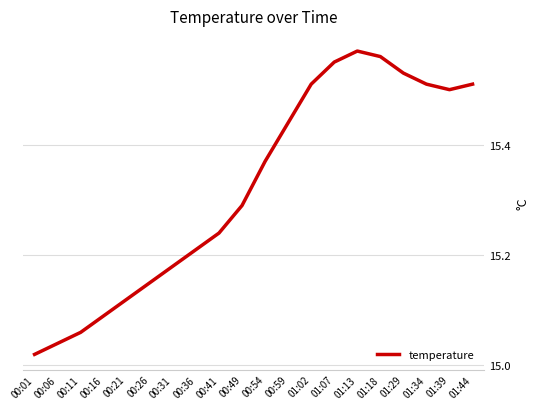

Where is the data nearest to the value 15?

00:01